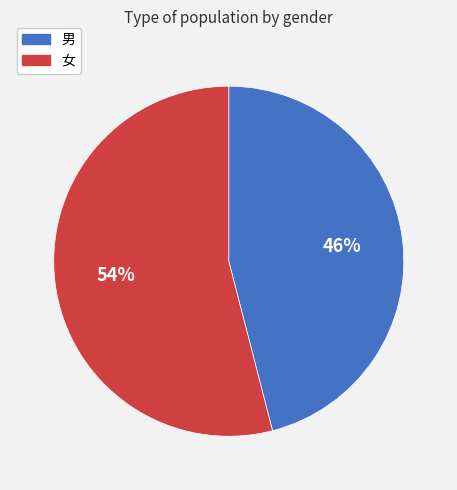

Does any single category account for the majority?

Yes